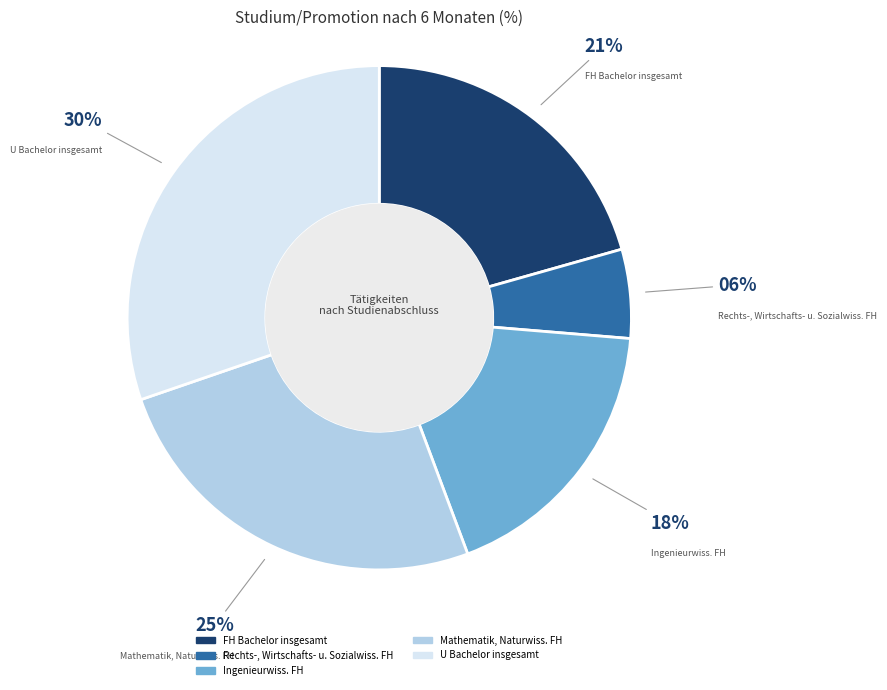

Count the number of slices in the pie.

5